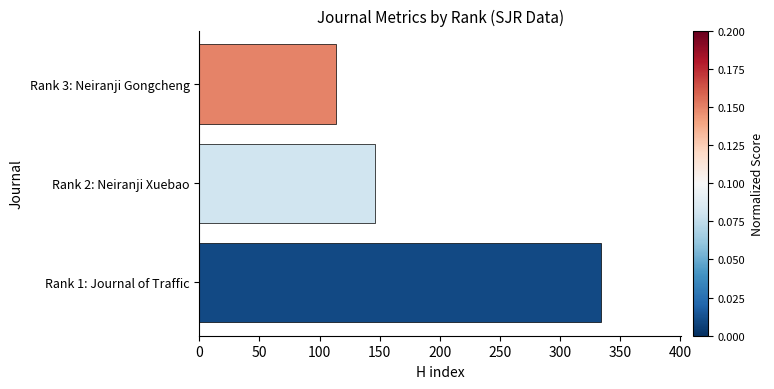

How many values are between 114 and 334?

3